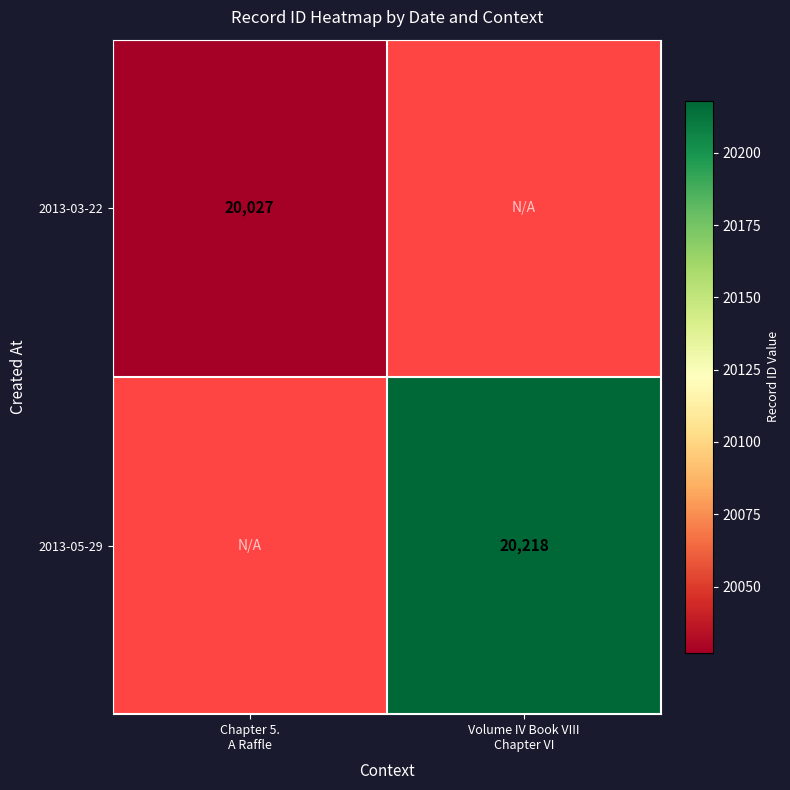

Where is 2013-03-22 nearest to the value 20027?

Chapter 5. A Raffle